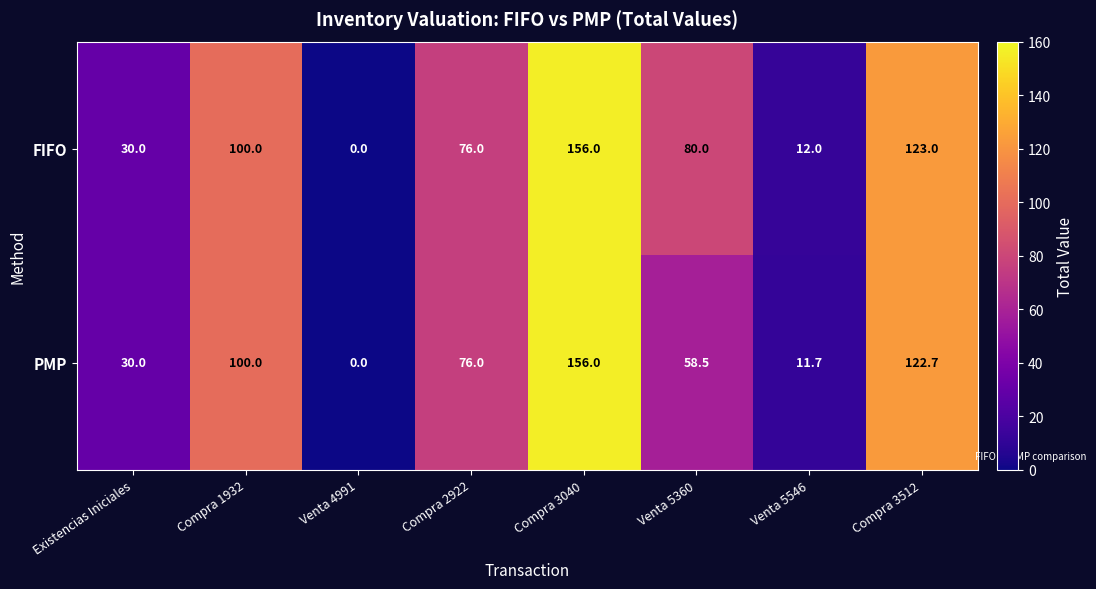

The FIFO series shows 206.7 at Compra 3512. True or false?

False